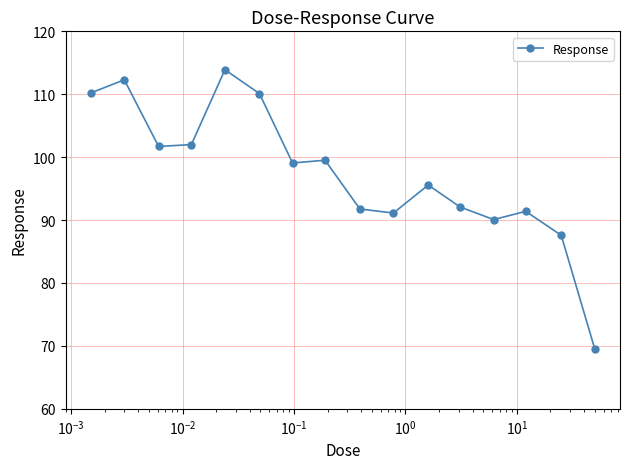

How many data points are less than 99?

8